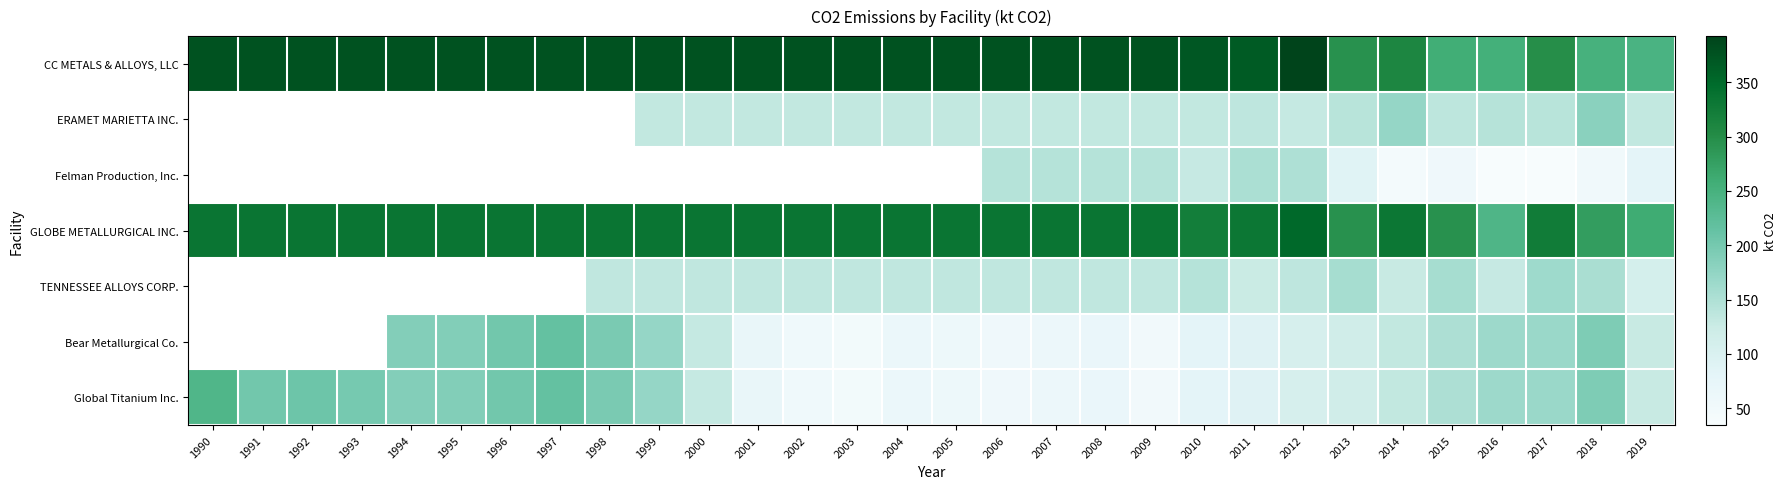

Between 1995 and 2007, which is larger?

1995